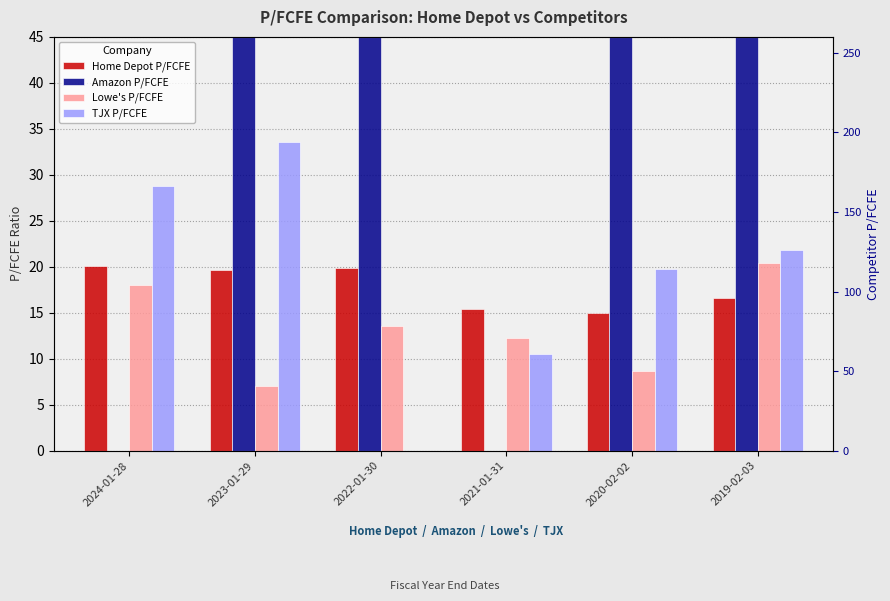

Where is Lowe's P/FCFE nearest to the value 13?

2022-01-30